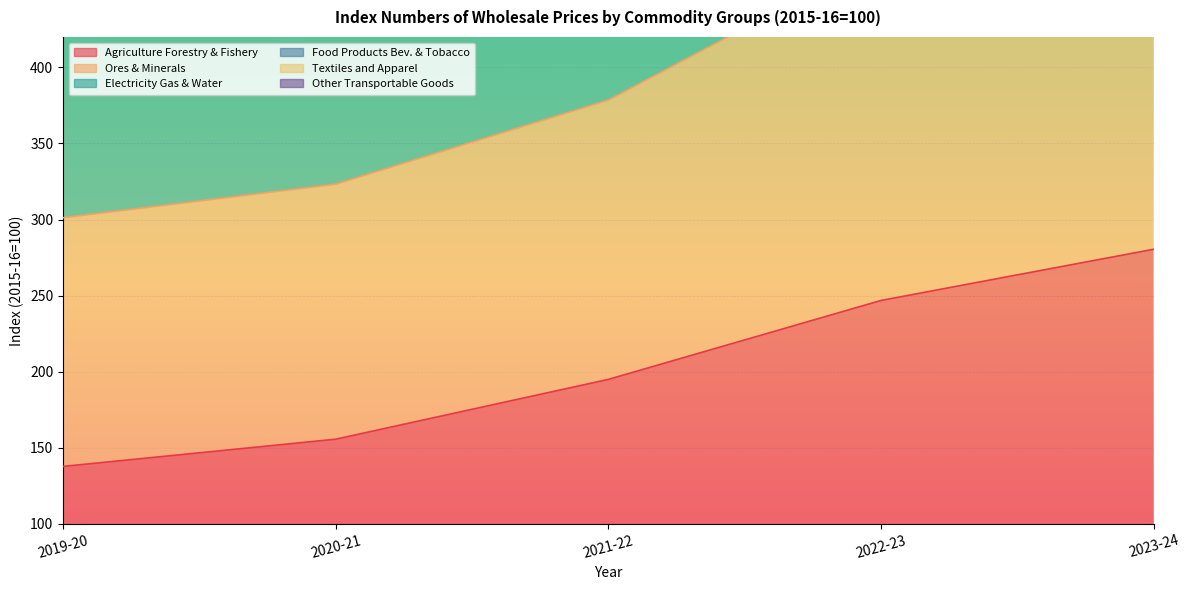

Is the value of Other Transportable Goods at 2019-20 greater than the value of Agriculture Forestry & Fishery at 2020-21?

Yes